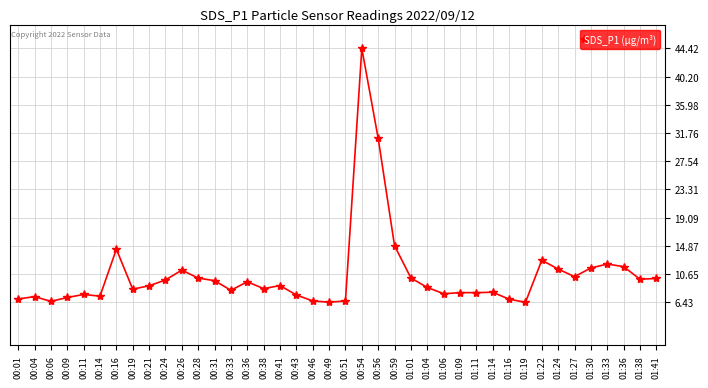

Is it true that the value at 01:41 is 15.9?

False